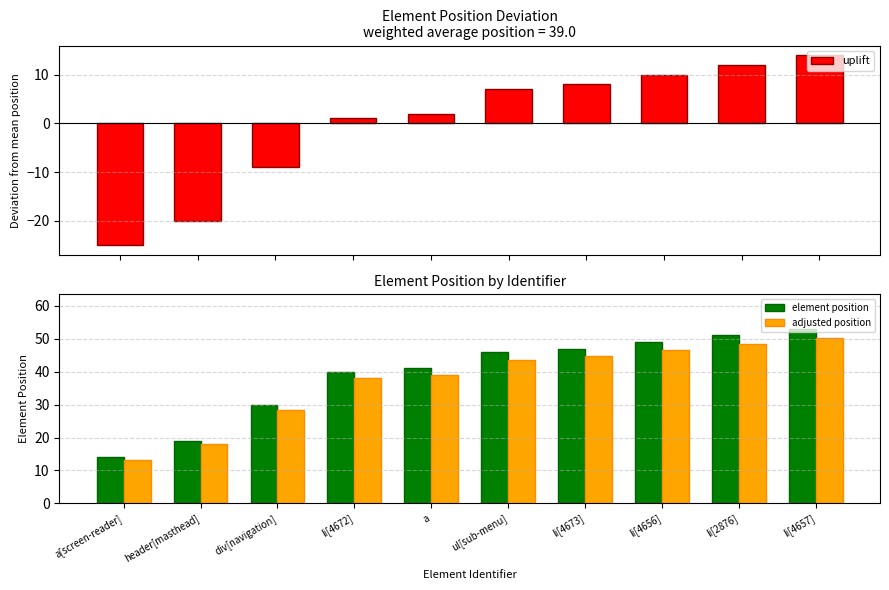

Which has a higher value, a[screen-reader] or ul[sub-menu]?

ul[sub-menu]